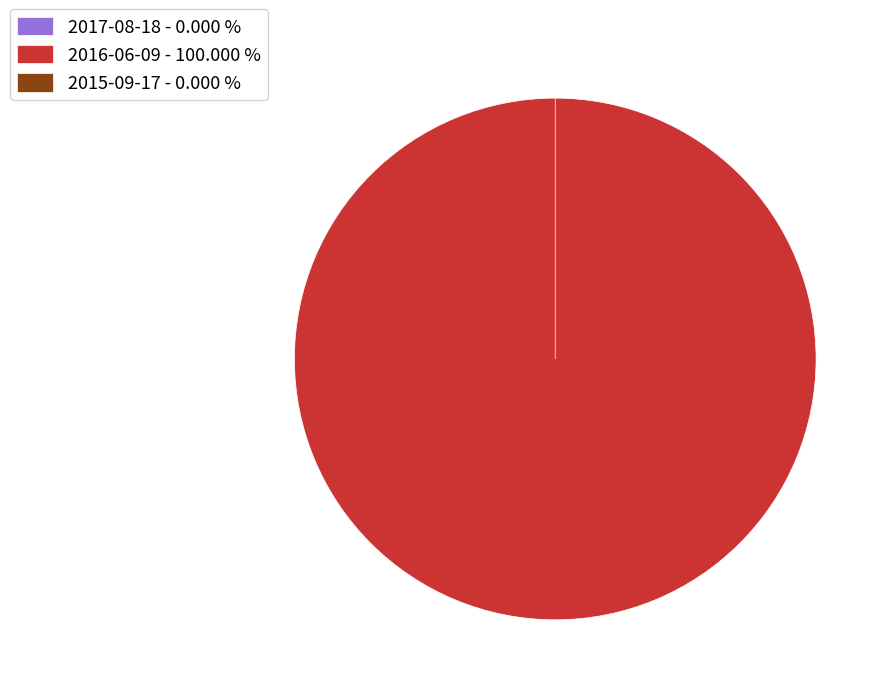

Which slice is the largest?

2016-06-09